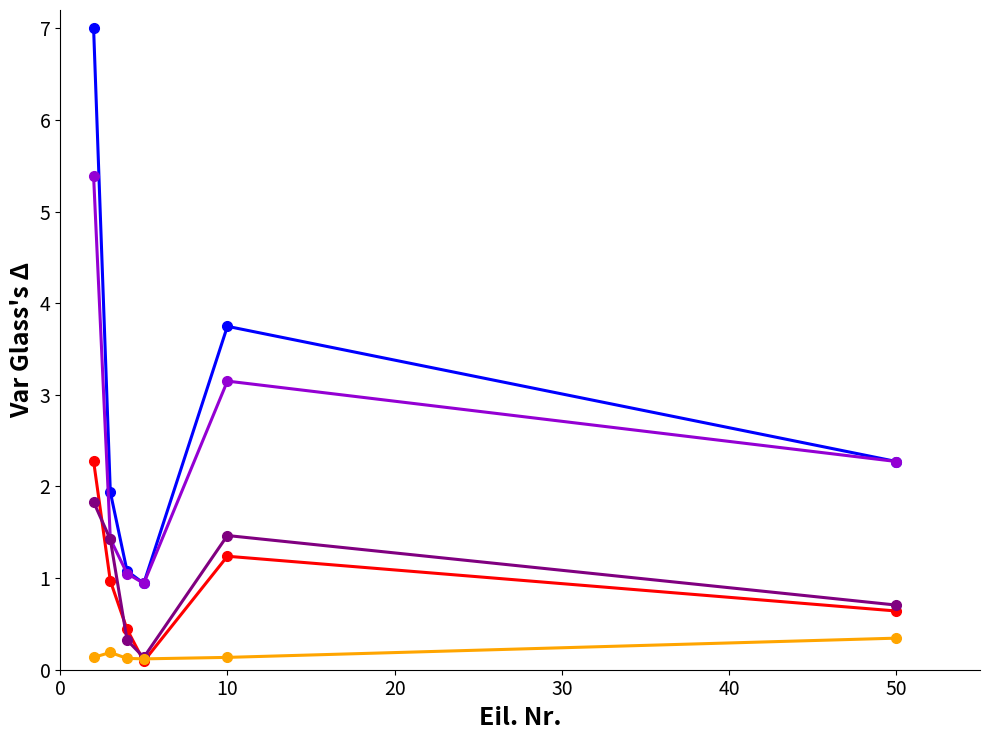

What is the maximum value shown in the chart?

7.0